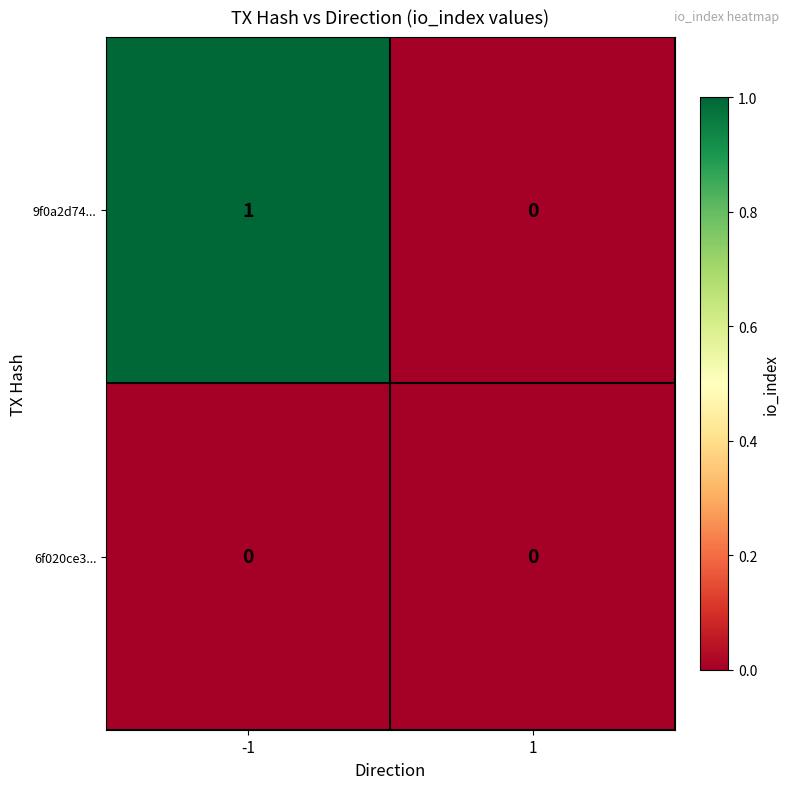

Reading left to right, transcribe all the data shown in this chart.

9f0a2d74...: 1	0
6f020ce3...: 0	0